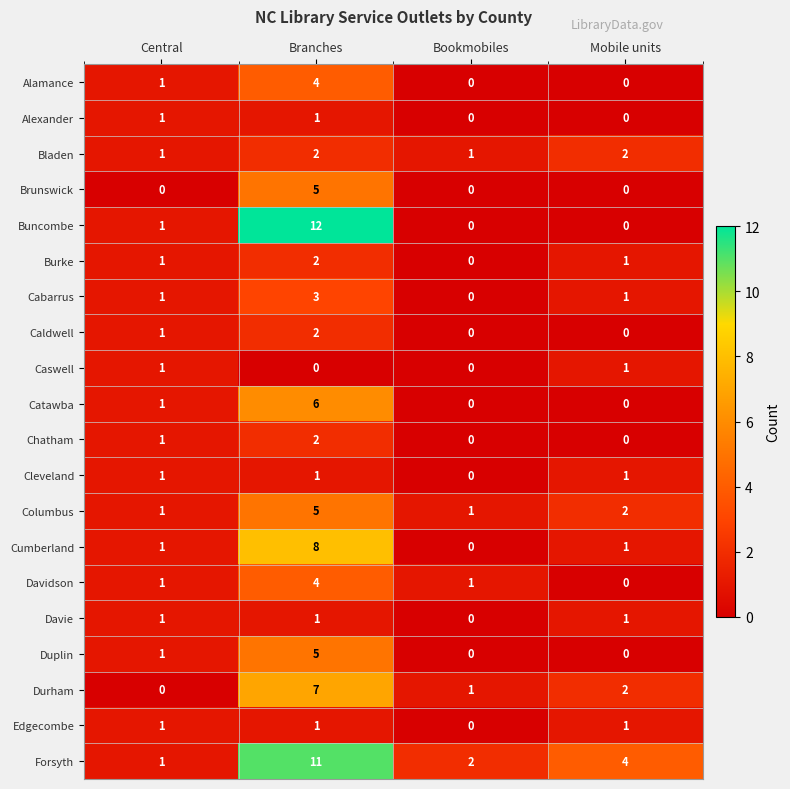

Which series has the widest spread of values?

Buncombe